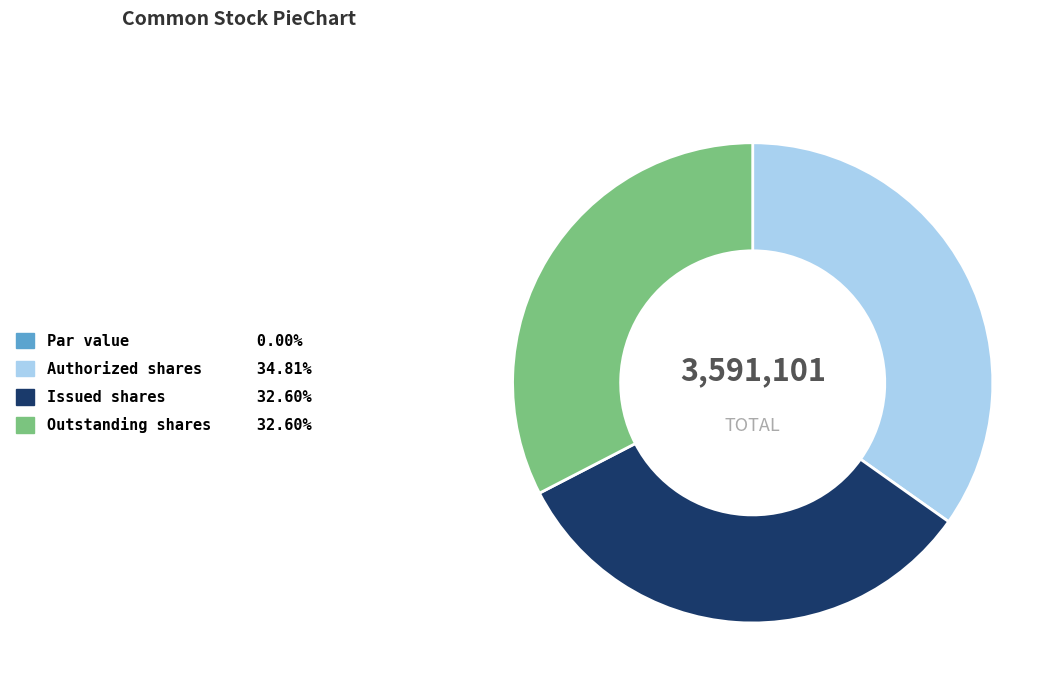

Do Issued shares 32.60% and Outstanding shares 32.60% together represent more than half of the pie?

Yes